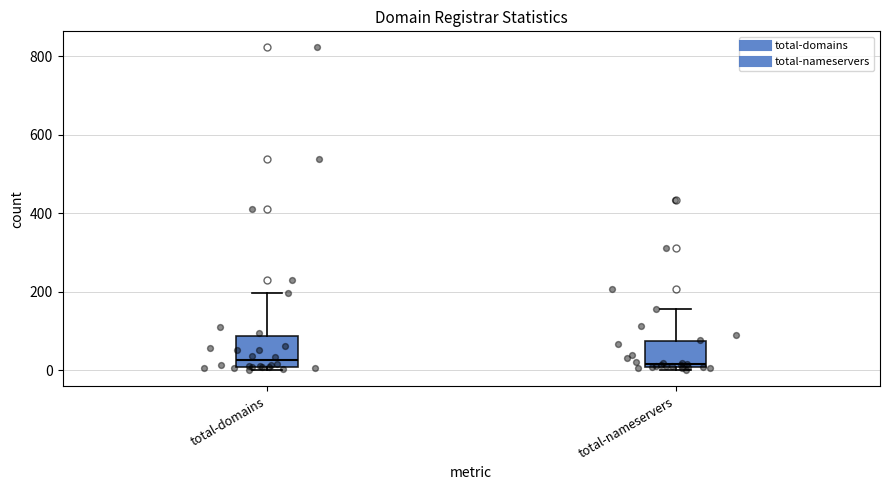

Reading left to right, read every box against the y-axis: the position of its median line, the range the box covers, and the ends of its whiskers. The values are not printed on the chart, so give them approximately, as read against the axis.

total-domains: median 20, box 0 to 80, whiskers 0 (just below the box's lower edge) to 200
total-nameservers: median 20, box 0 to 80, whiskers 0 (just below the box's lower edge) to 160